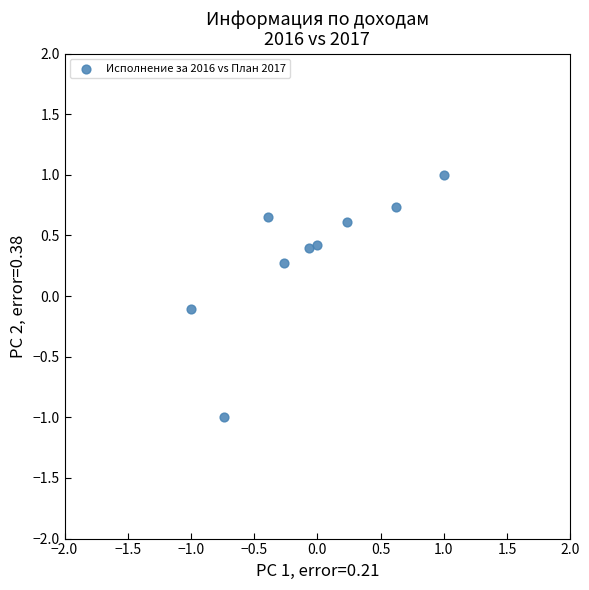

What is the average Y value?

0.3